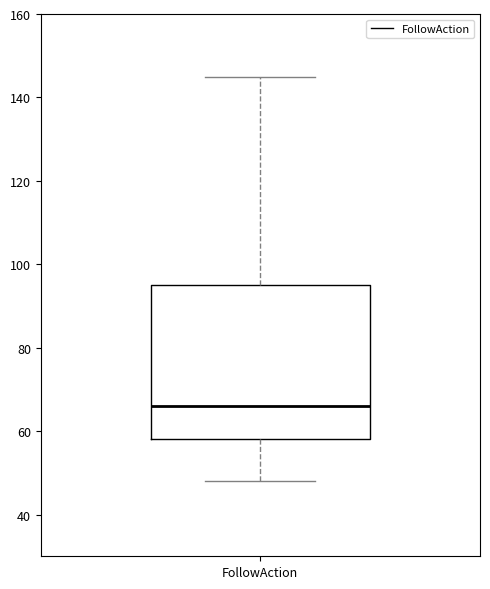

Transcribe this box plot: give where the median line is, the range the box spans, and where the two whiskers end, as read against the y-axis. The values are not printed on the chart, so give them approximately, as read against the axis.

median 66, box 58 to 96, whiskers 48 to 146